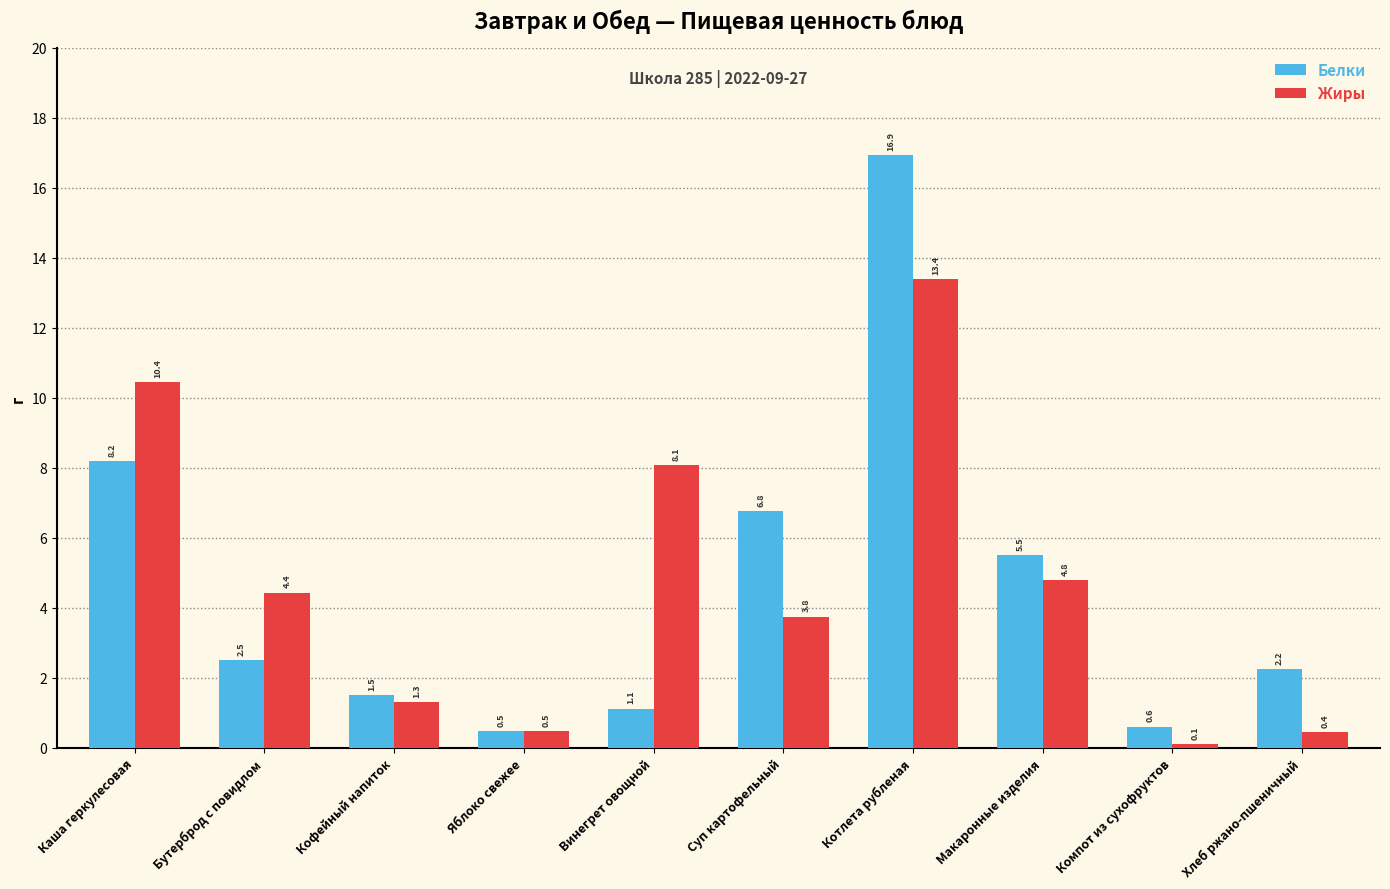

How many values in the Белки series are below 2?

4